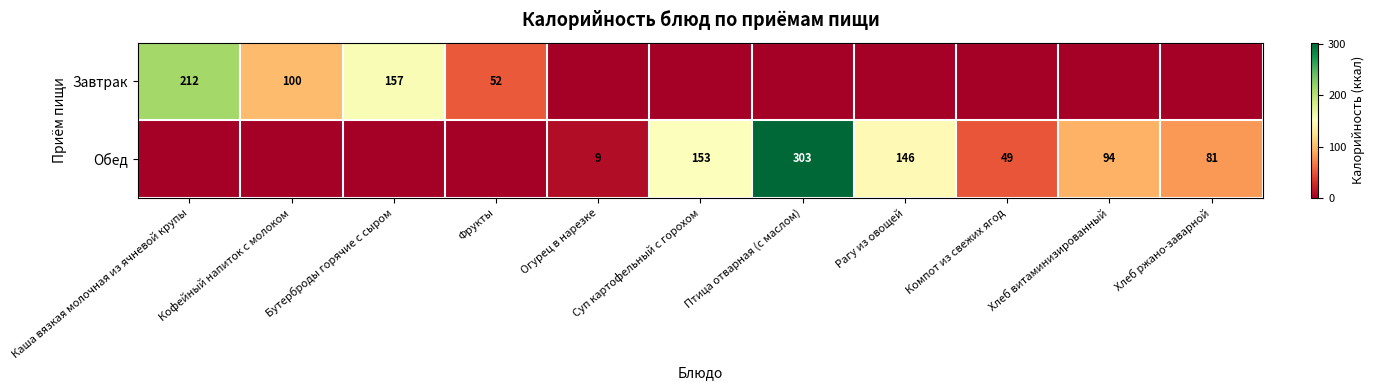

Is it true that Обед equals 94 at Хлеб витаминизированный?

True